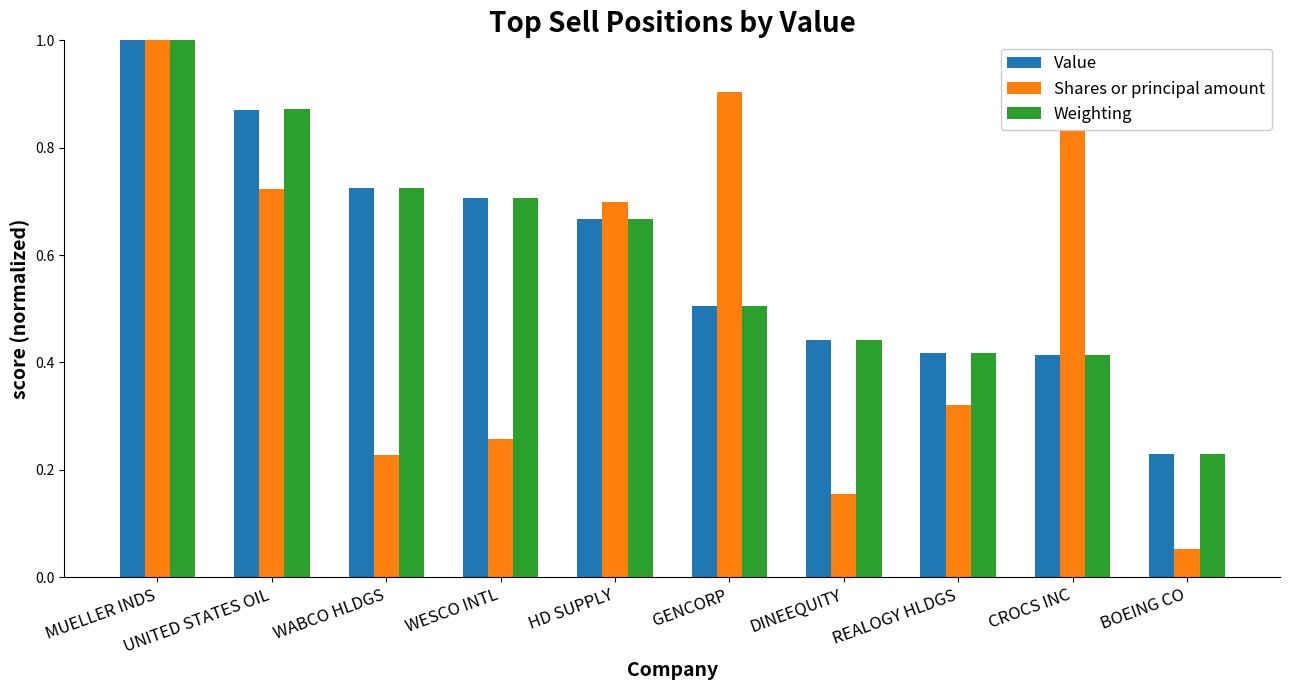

What is the label of the 8th bar from the left?

REALOGY HLDGS